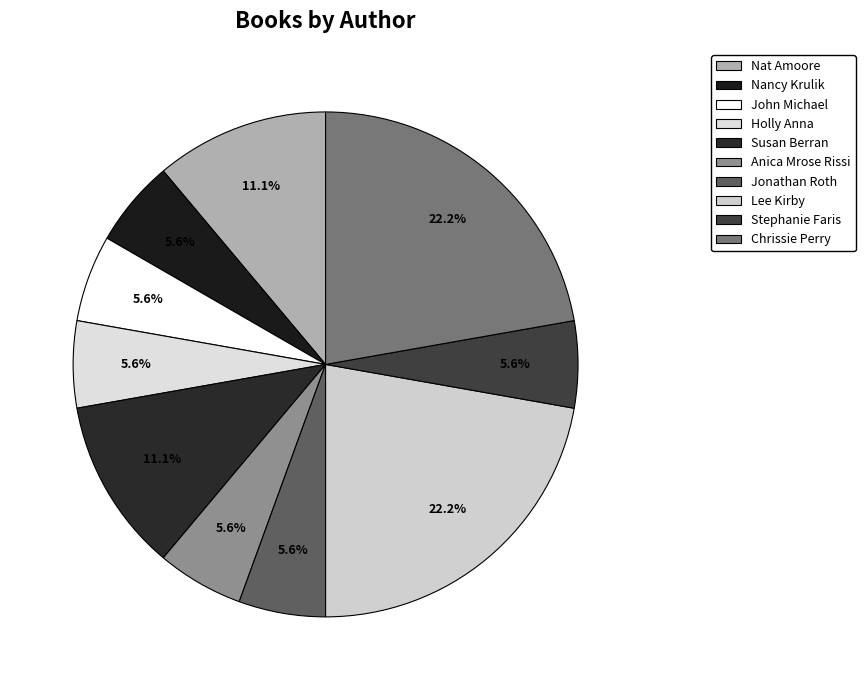

What is the largest slice in the pie chart?

Lee Kirby